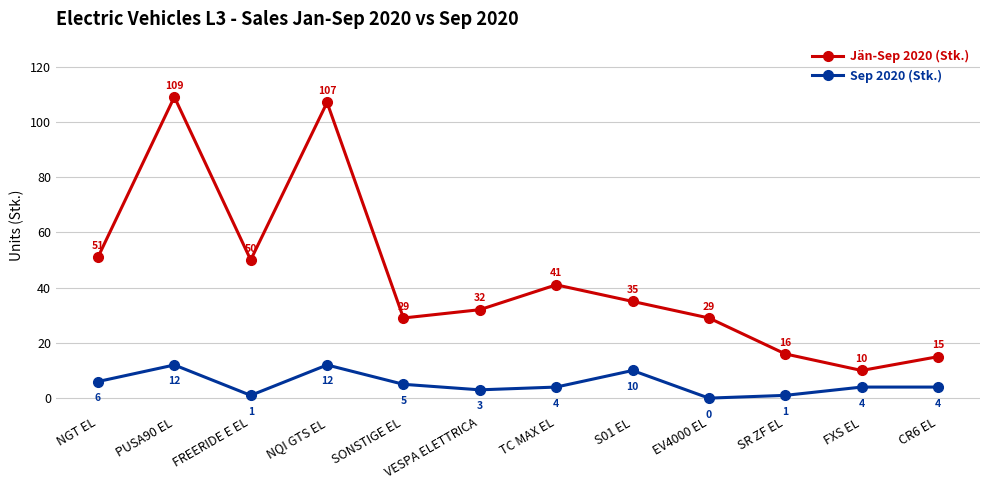

True or false: Jän-Sep 2020 (Stk.) has a value of 10 at FXS EL.

True